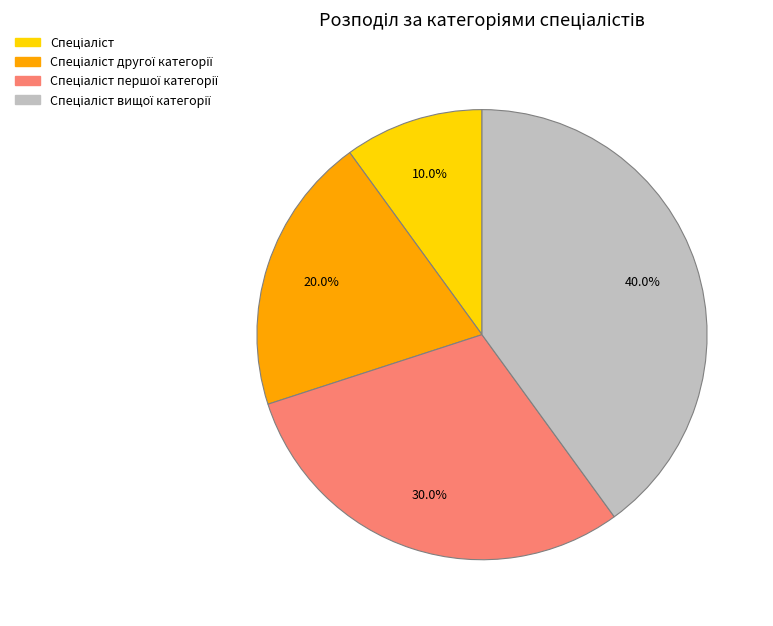

Is there any slice that represents more than half of the pie?

No